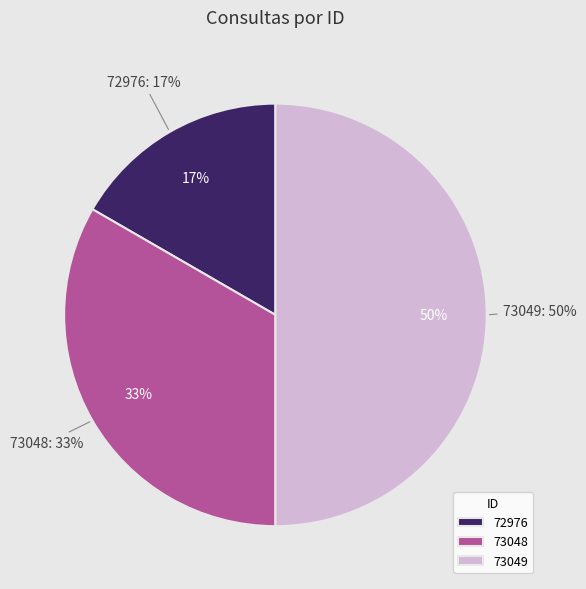

How much of the chart is everything except 73049?

50.0%